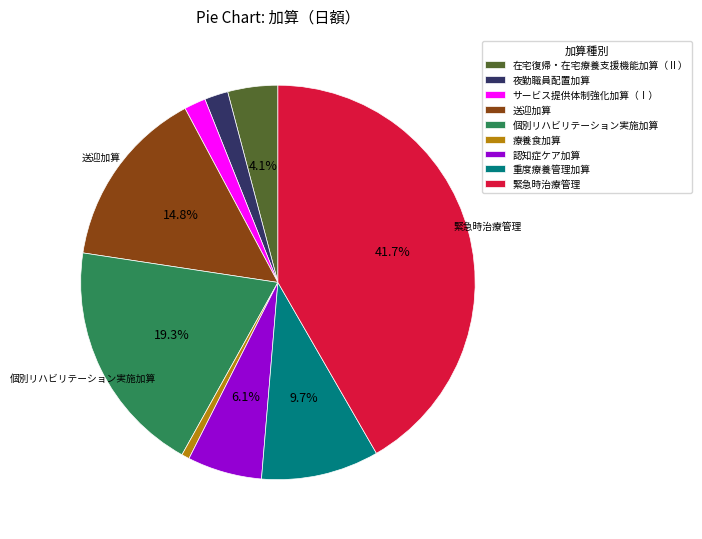

To the nearest percent, what is the difference between the largest and smallest slice percentages?

41%